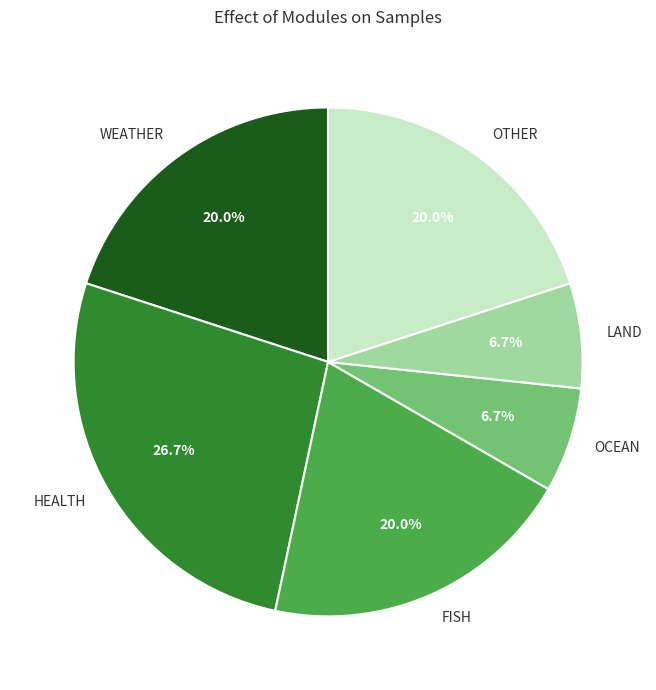

What is the ratio of the value at LAND to the value at OTHER?

0.3